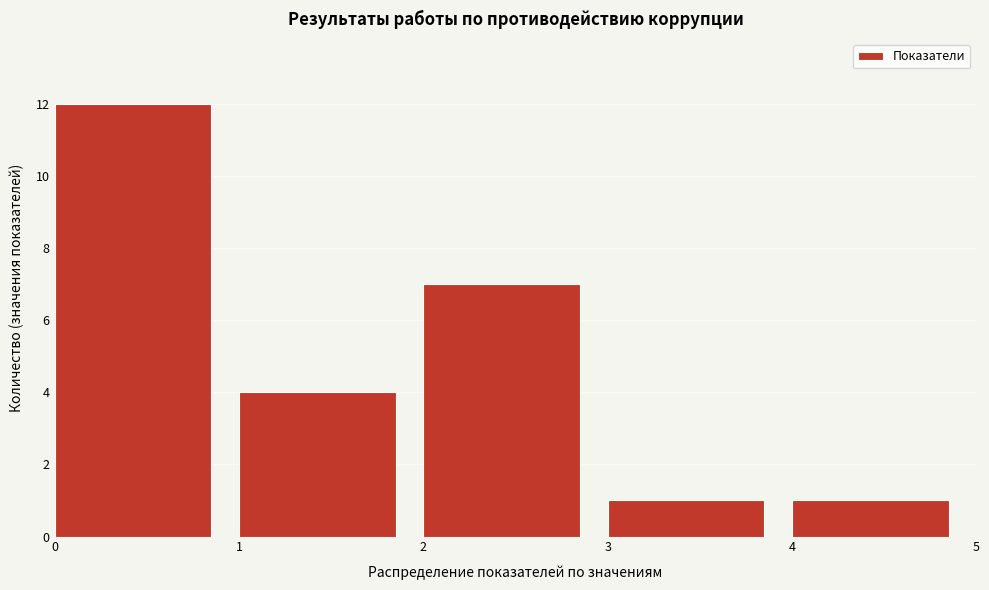

Over which range of the x-axis is the bar tallest?

0 to 1